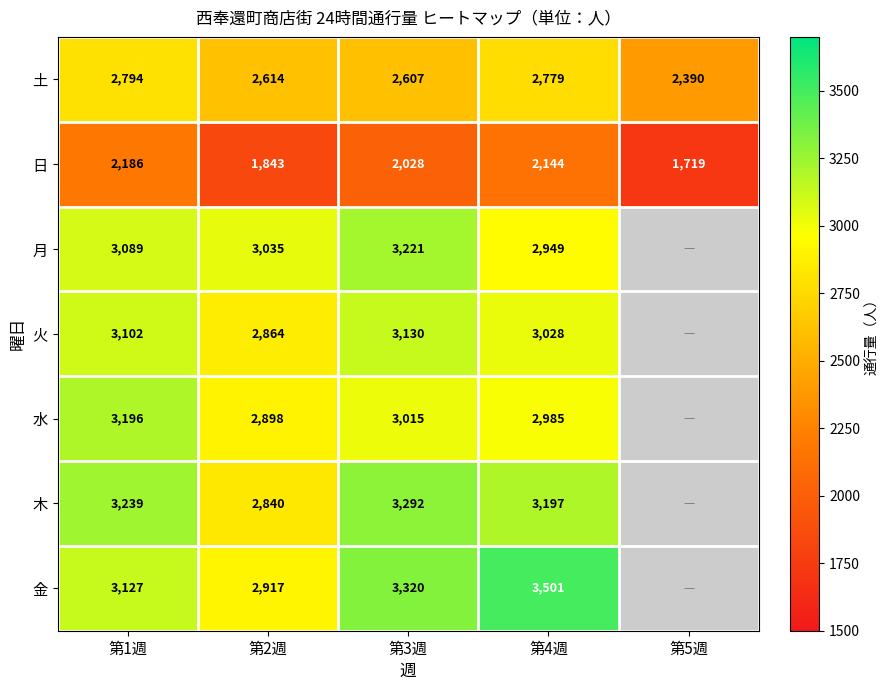

At 第4週, list the series in order from largest to smallest.

金, 木, 火, 水, 月, 土, 日